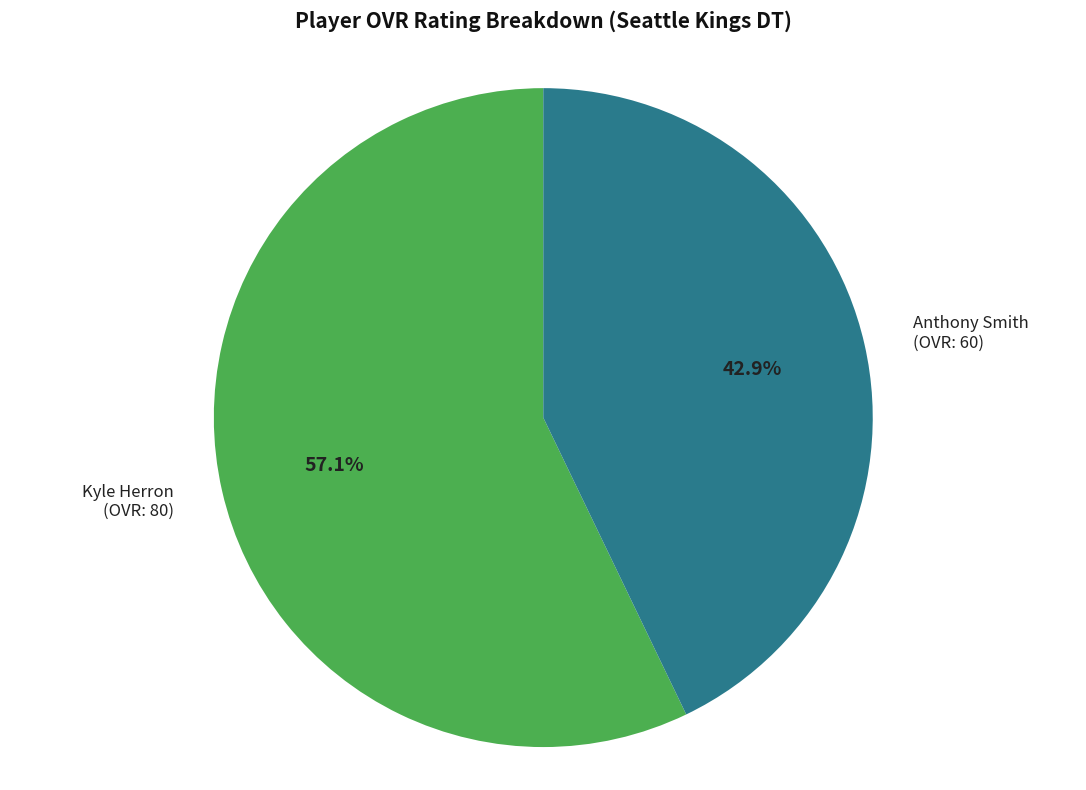

How many slices are in this pie chart?

2